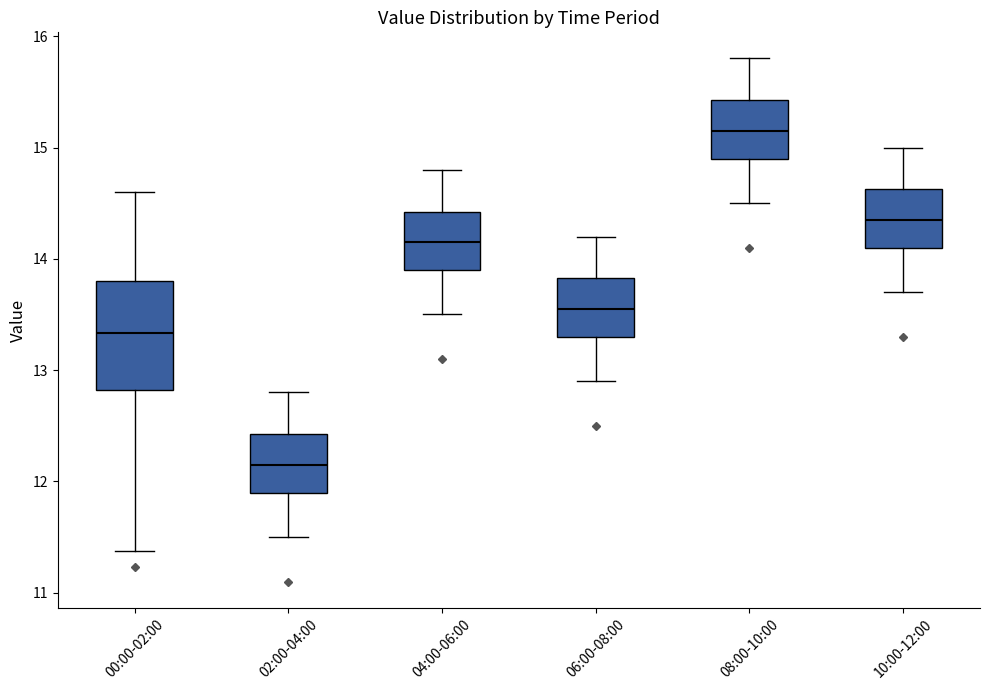

Where does the upper whisker of the box for 02:00-04:00 end on the y-axis? The values are not printed on the chart, so give them approximately, as read against the axis.

12.8